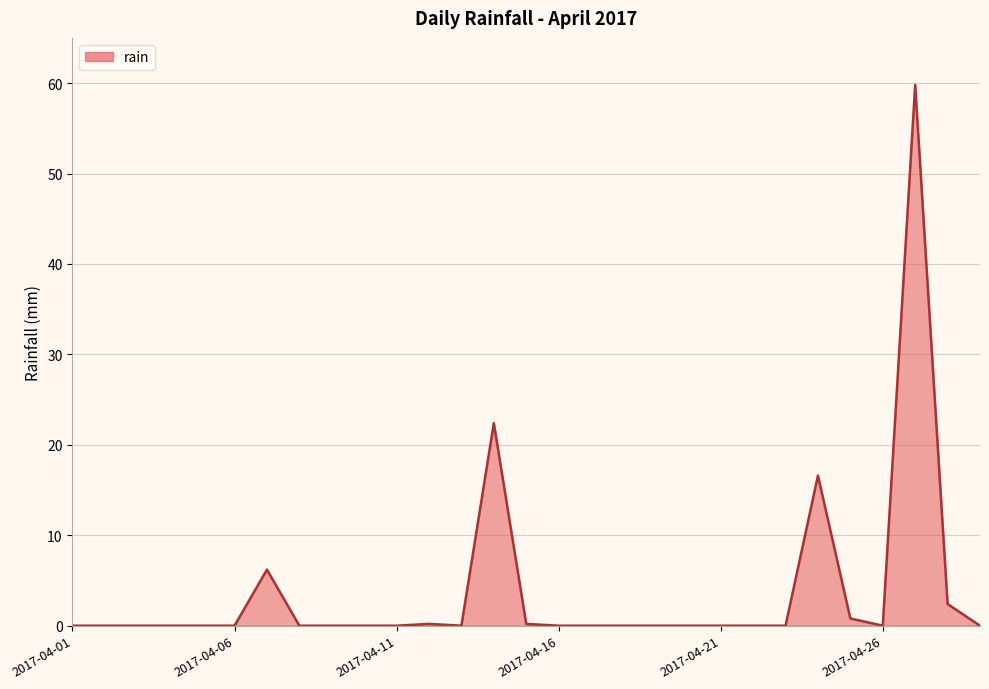

Does the chart display data point markers on the line(s)?

No